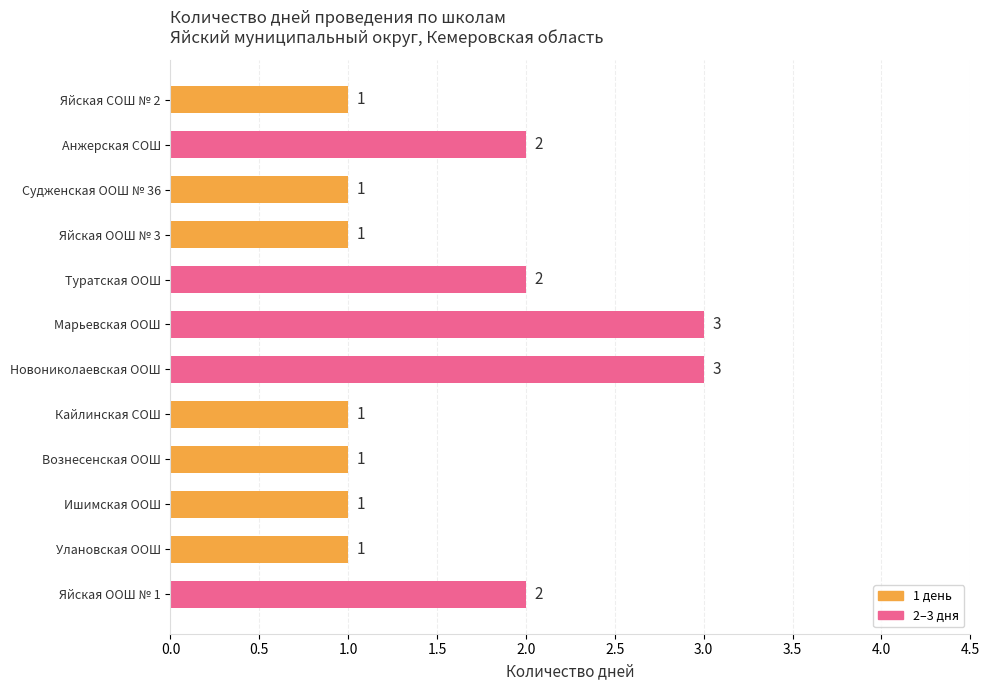

How many distinct data groups are displayed?

1